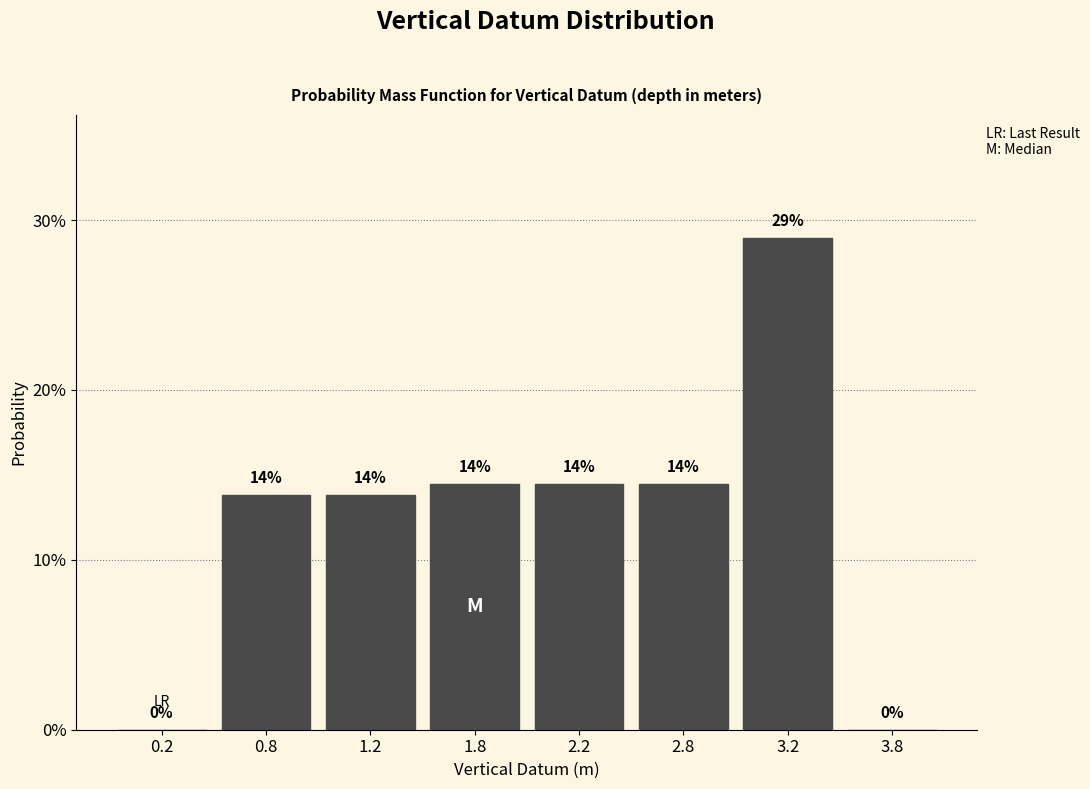

Are the bars horizontal?

No